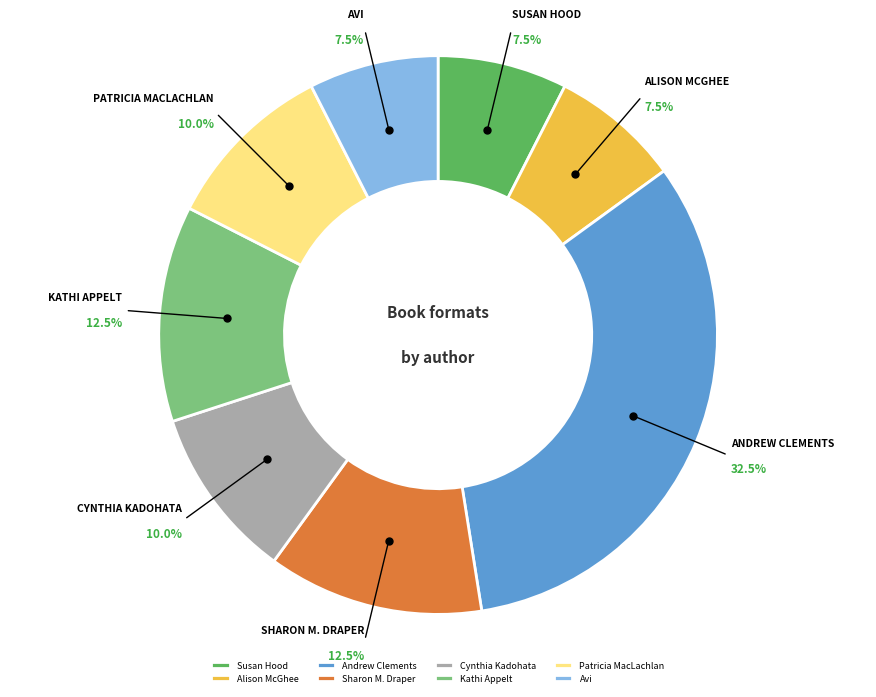

To the nearest percent, what is the difference between the Alison McGhee and Sharon M. Draper slice percentages?

5%